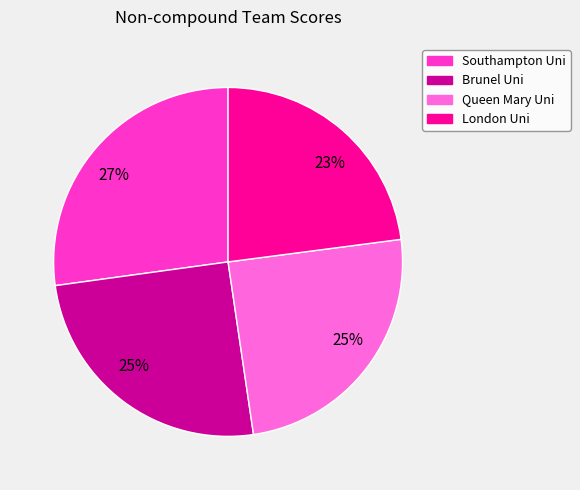

To the nearest percent, what is the difference between the largest and smallest slice percentages?

4%